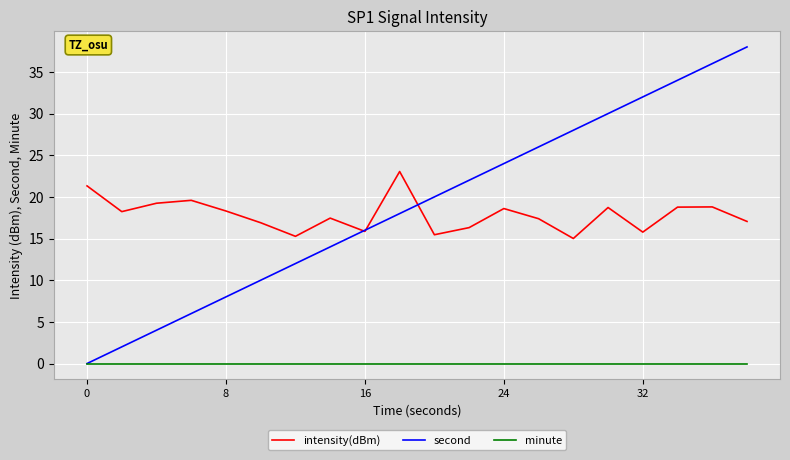

What is the sum of all second values?

380.0